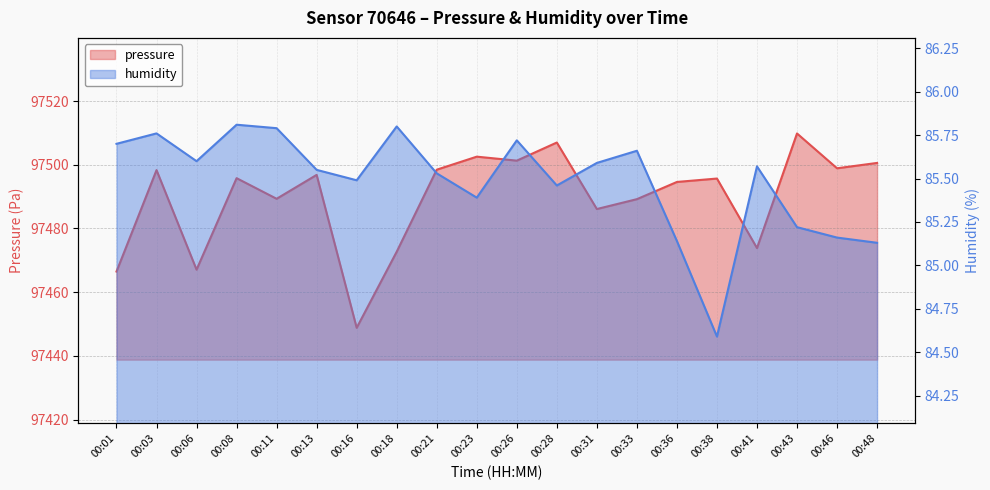

At which category does humidity reach its first local peak?

00:03